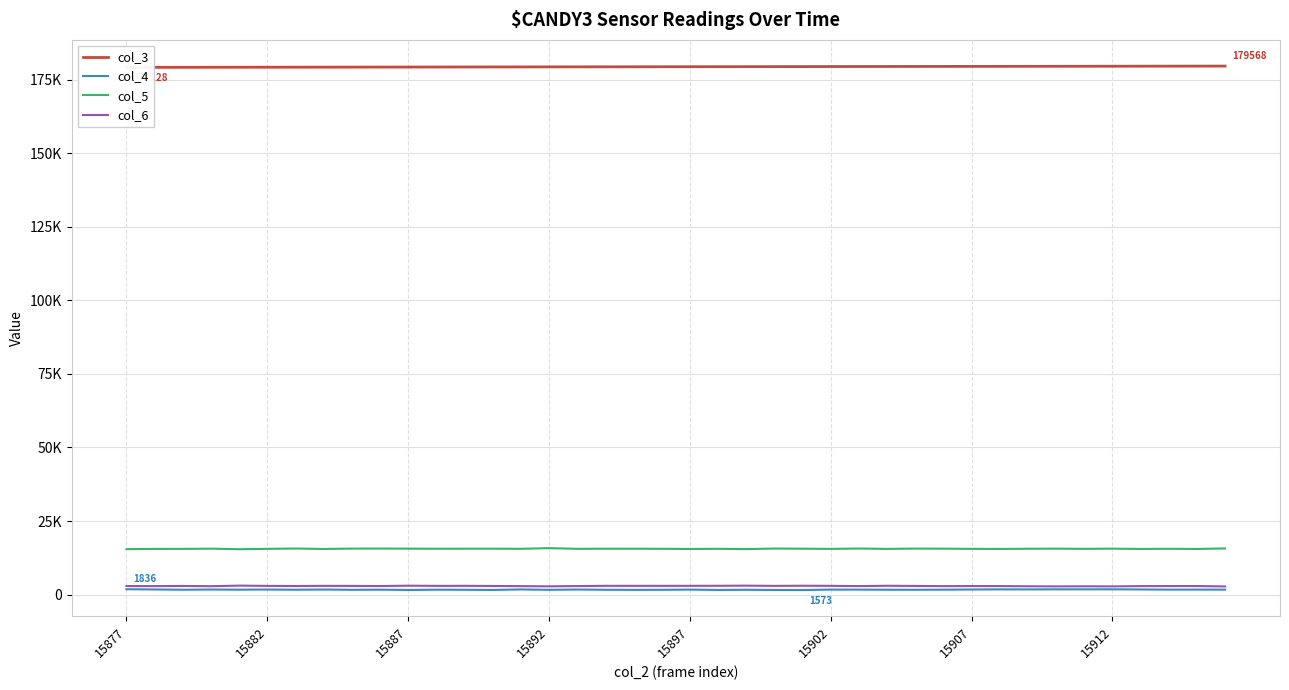

What is the minimum value shown in the chart?

1573